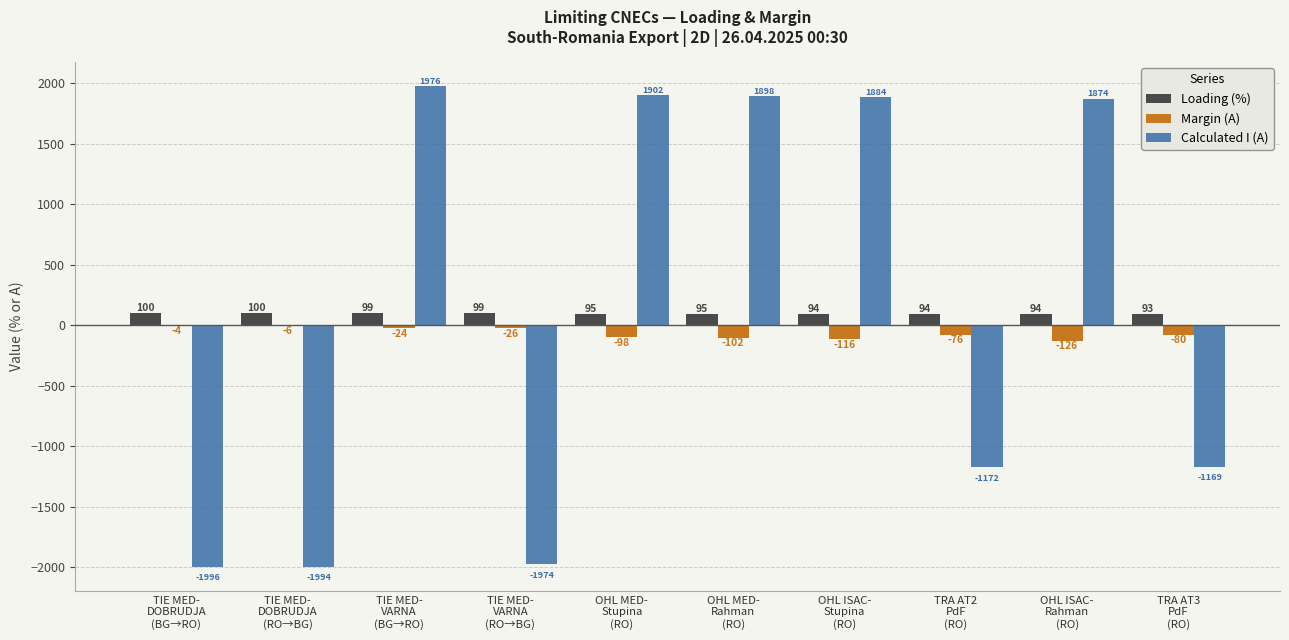

Which series has the largest total across all categories?

Calculated I (A)